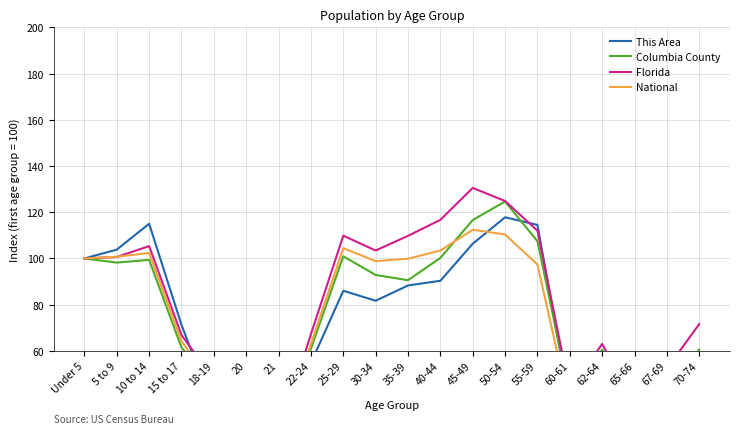

How many interior local peaks does the Columbia County series have?

4